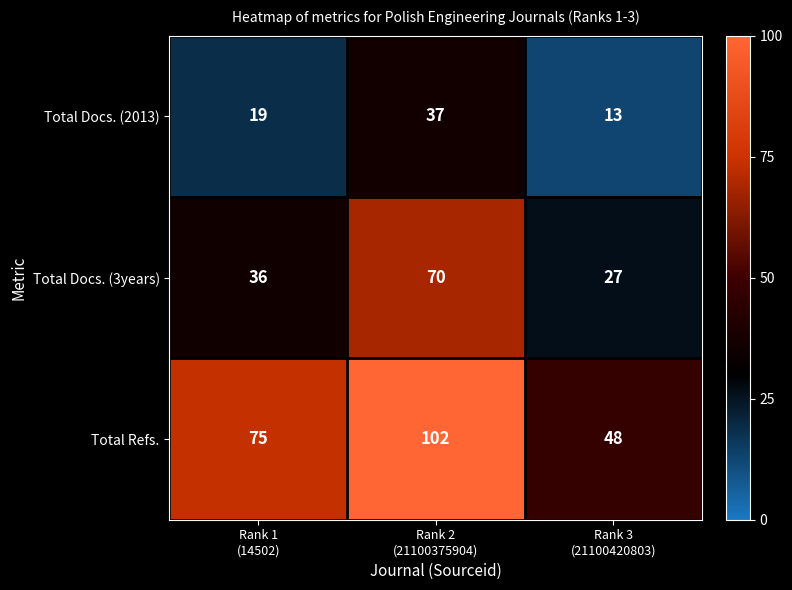

What is the spread (max minus min) of values at Rank 2
(21100375904)?

65